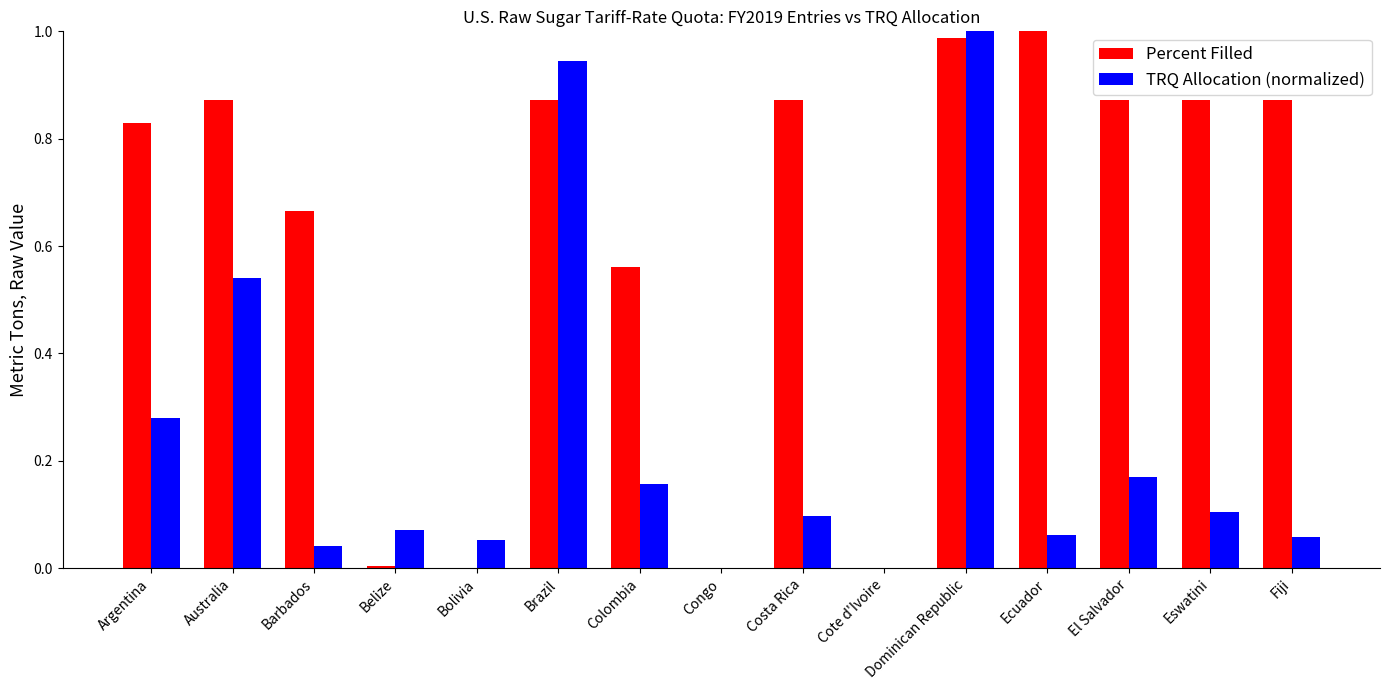

How many categories are shown in the chart?

15